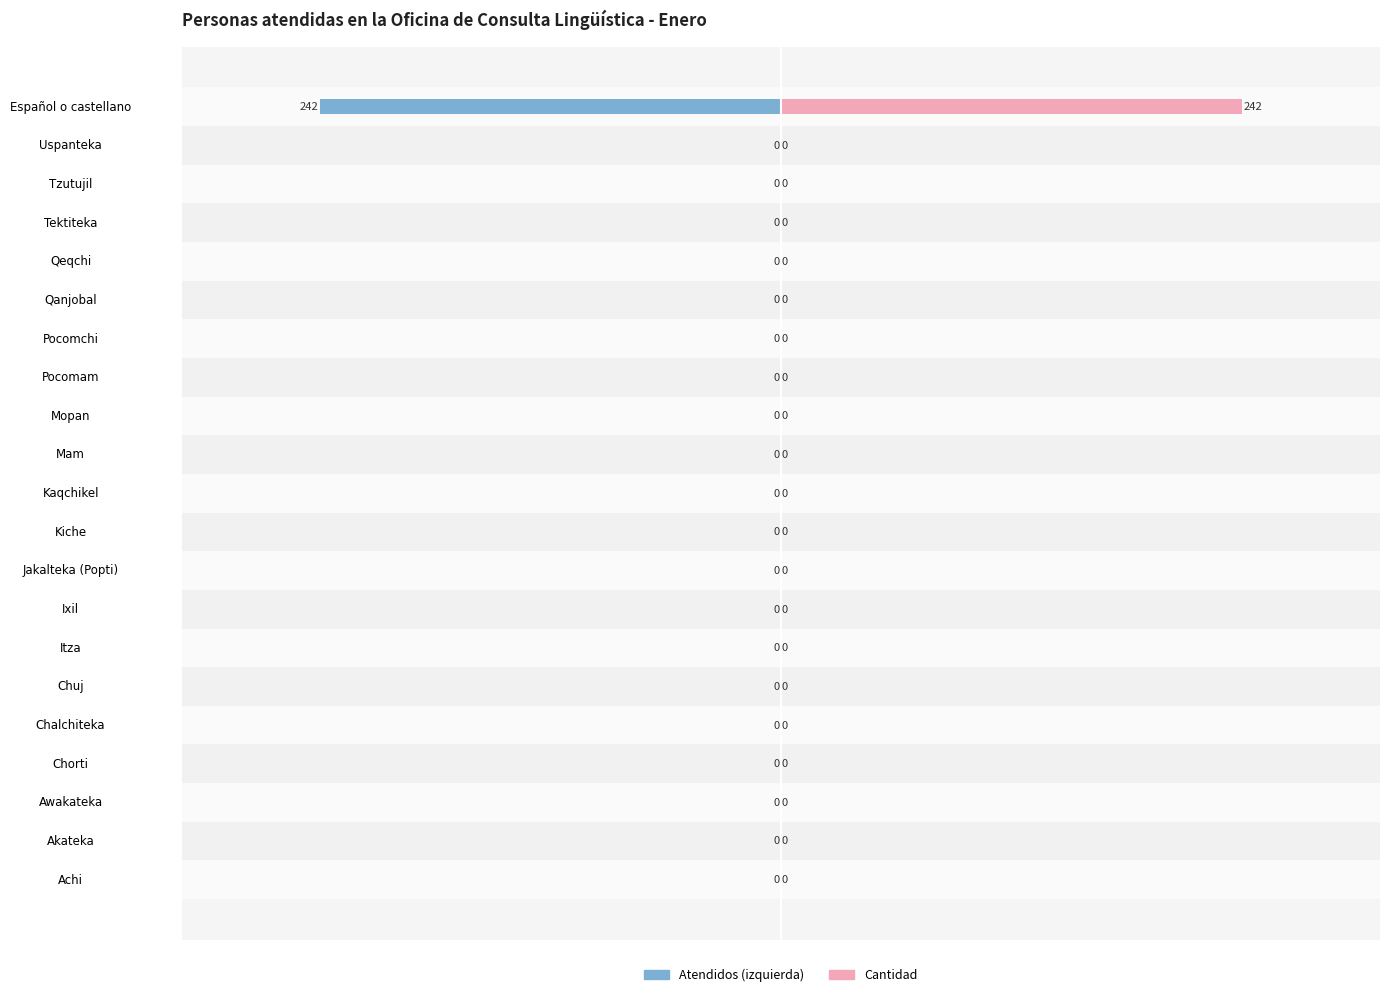

Which series changed the most between Kaqchikel and Qeqchi?

Atendidos (izquierda)